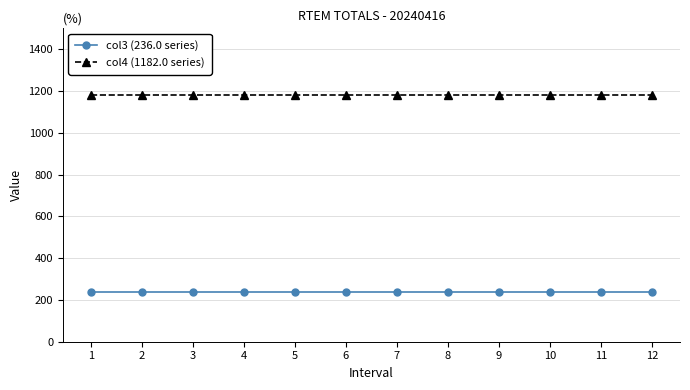

True or false: col4 (1182.0 series) and col3 (236.0 series) cross at least once.

False